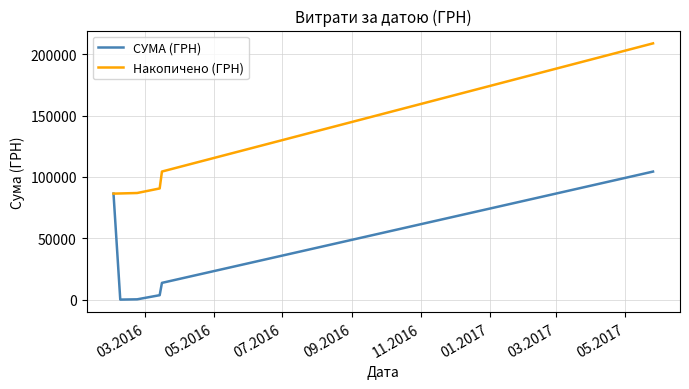

Rank the series by their maximum value, from highest to lowest.

Накопичено (ГРН), СУМА (ГРН)